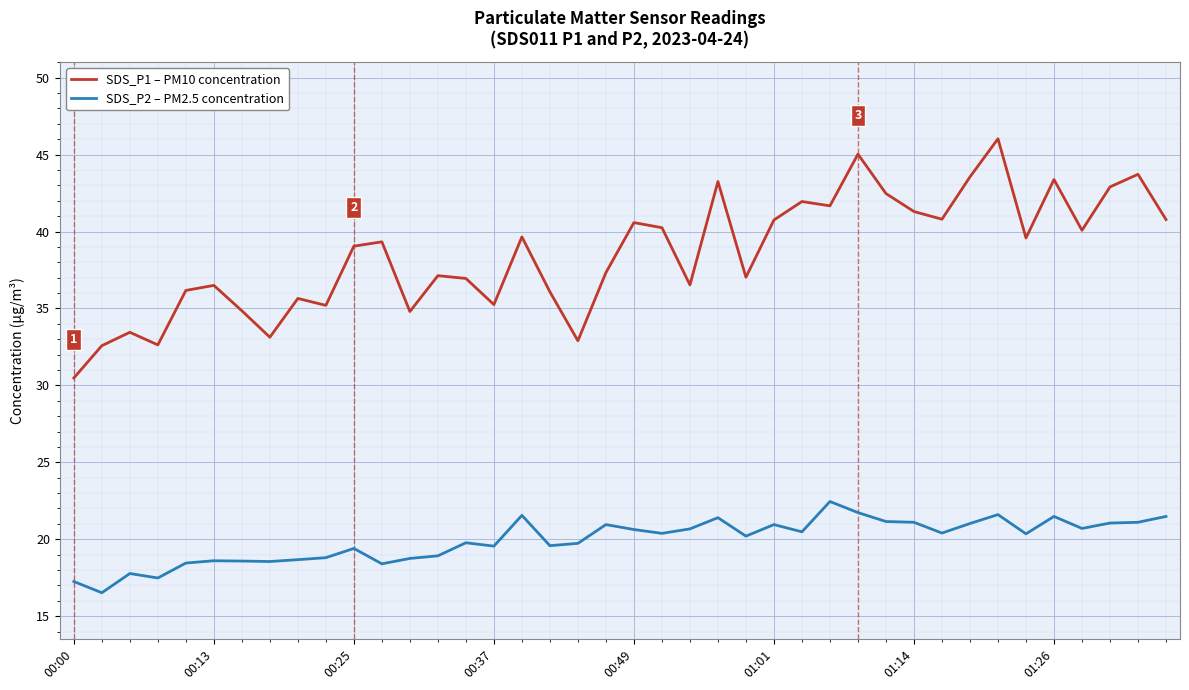

List the series in order of their overall mean, lowest first.

SDS_P2 – PM2.5 concentration, SDS_P1 – PM10 concentration